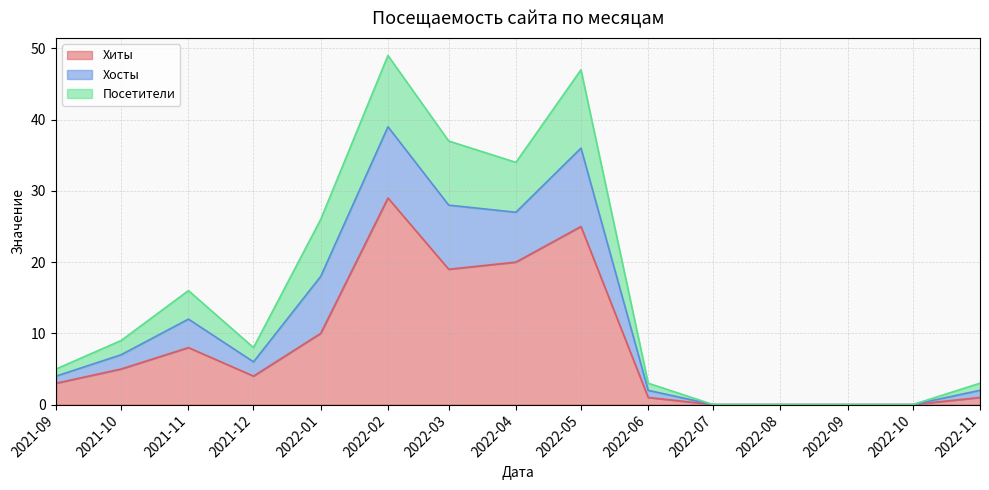

Does the chart display data point markers on the line(s)?

No